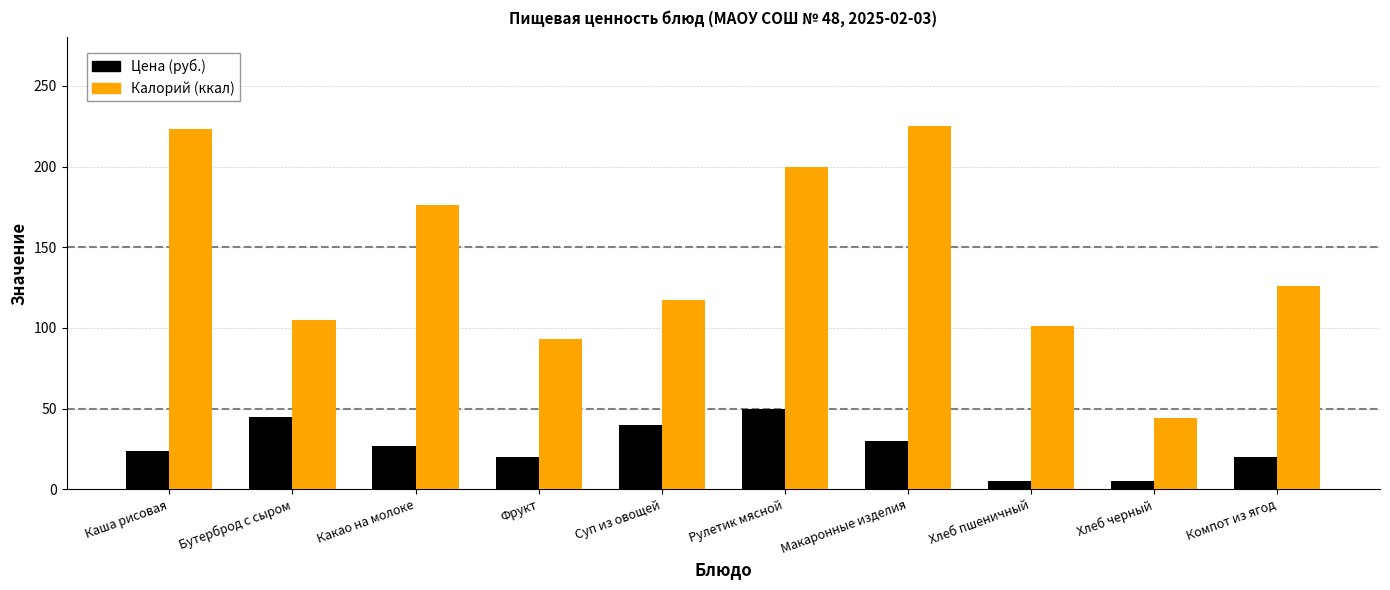

The Цена (руб.) series shows 48 at Какао на молоке. True or false?

False